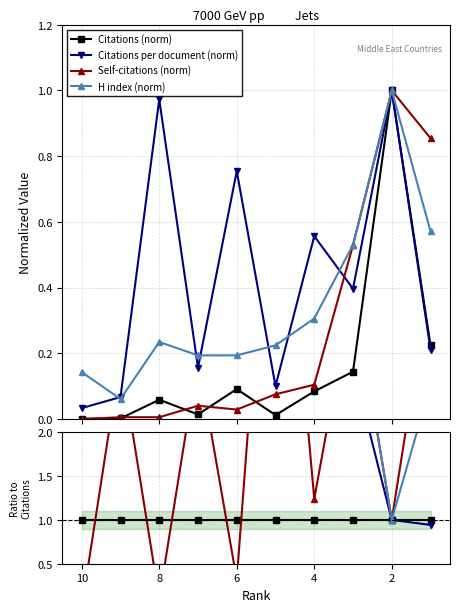

In H index, how many points are higher than both neighbors (excluding endpoints)?

2